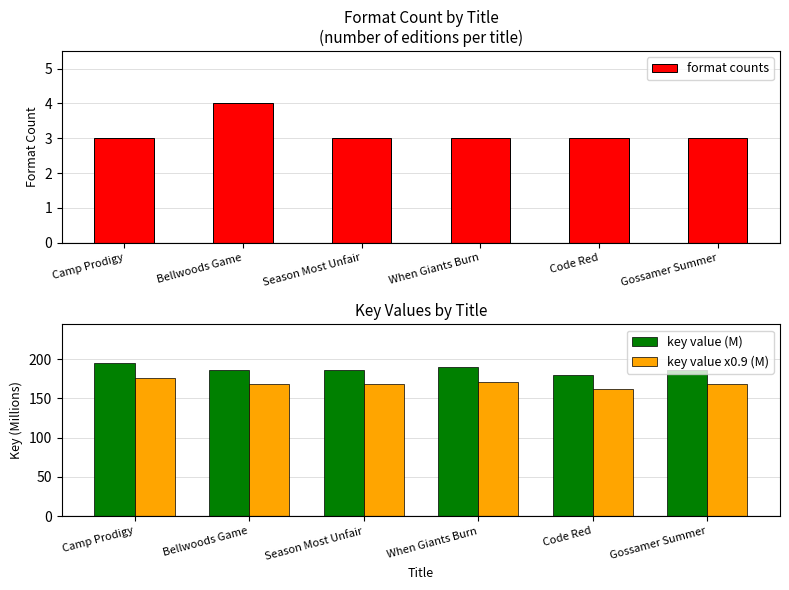

Which category has the highest value in the key value x0.9 (M) series?

Camp Prodigy